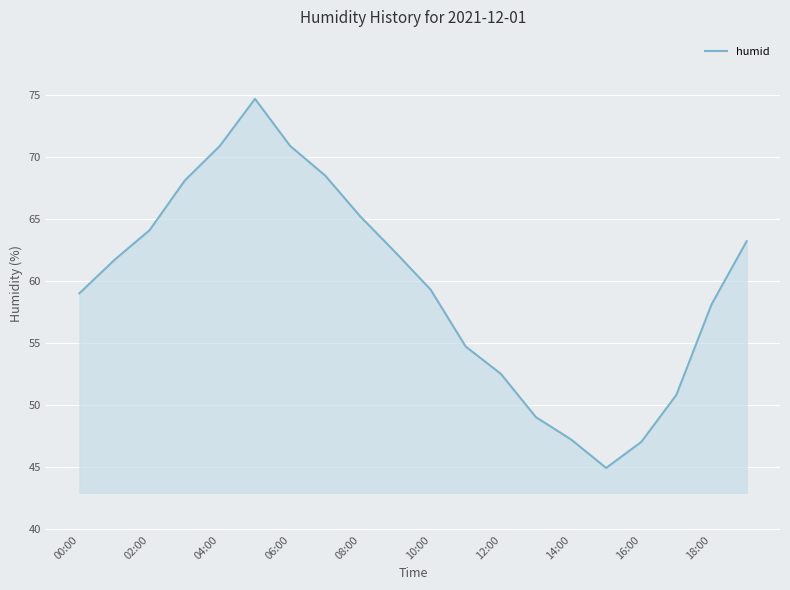

What is the difference between the maximum and minimum values?

29.8